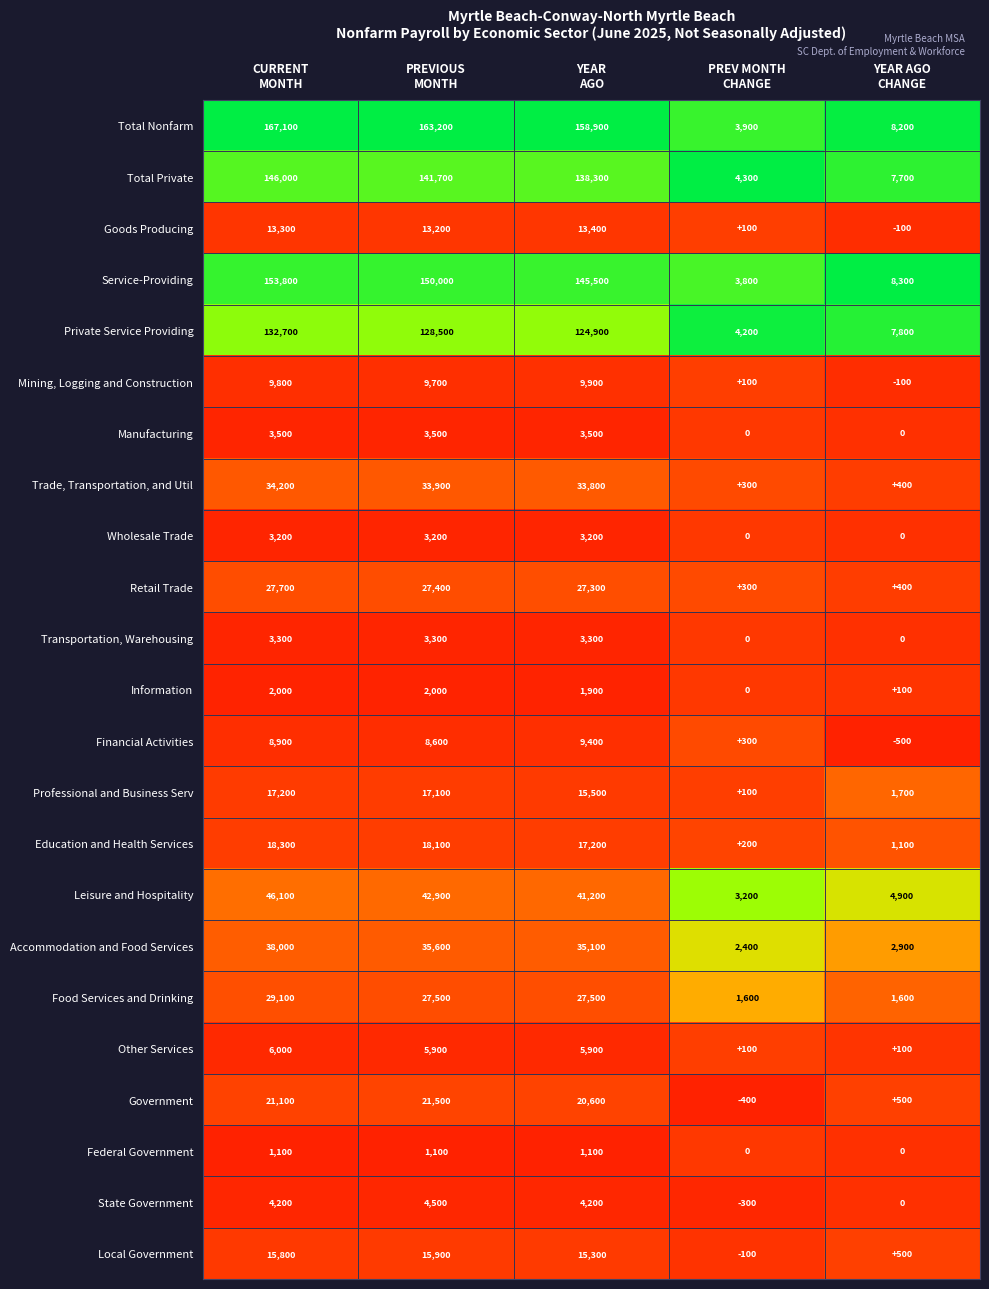

Rank the series by their maximum value, from highest to lowest.

Total Nonfarm, Service-Providing, Total Private, Private Service Providing, Leisure and Hospitality, Accommodation and Food Services, Trade, Transportation, and Util, Food Services and Drinking, Retail Trade, Government, Education and Health Services, Professional and Business Serv, Local Government, Goods Producing, Mining, Logging and Construction, Financial Activities, Other Services, State Government, Manufacturing, Transportation, Warehousing, Wholesale Trade, Information, Federal Government